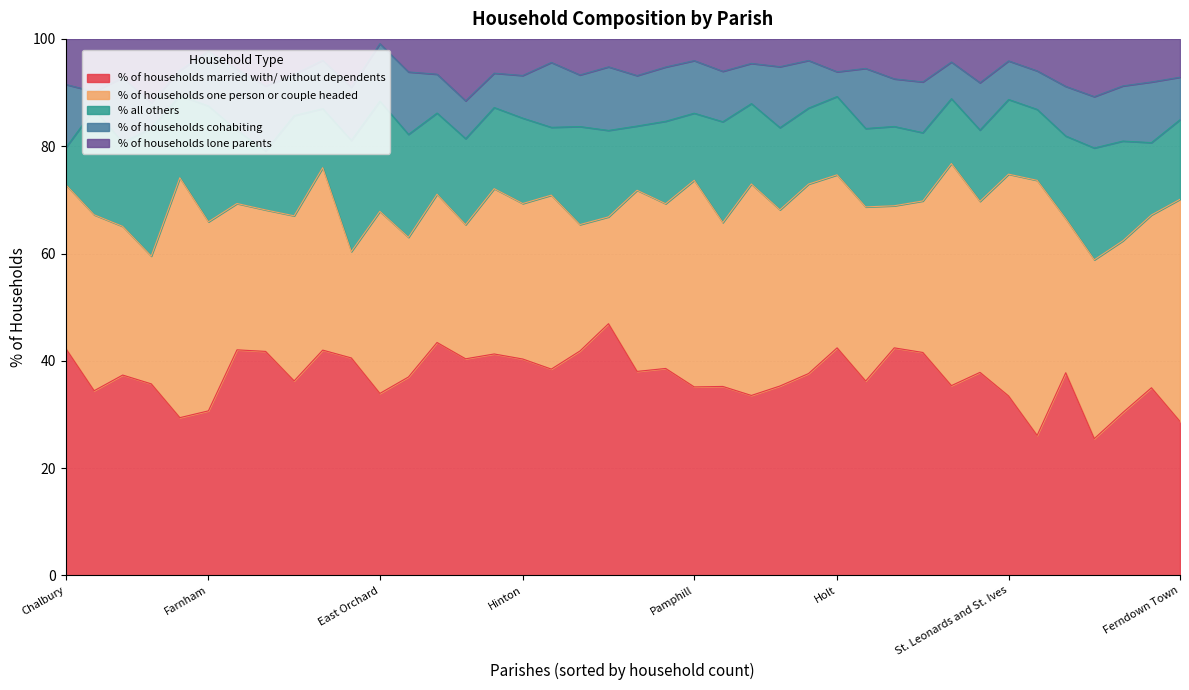

What is the difference between the highest and lowest values at Wimborne St. Giles?

30.8